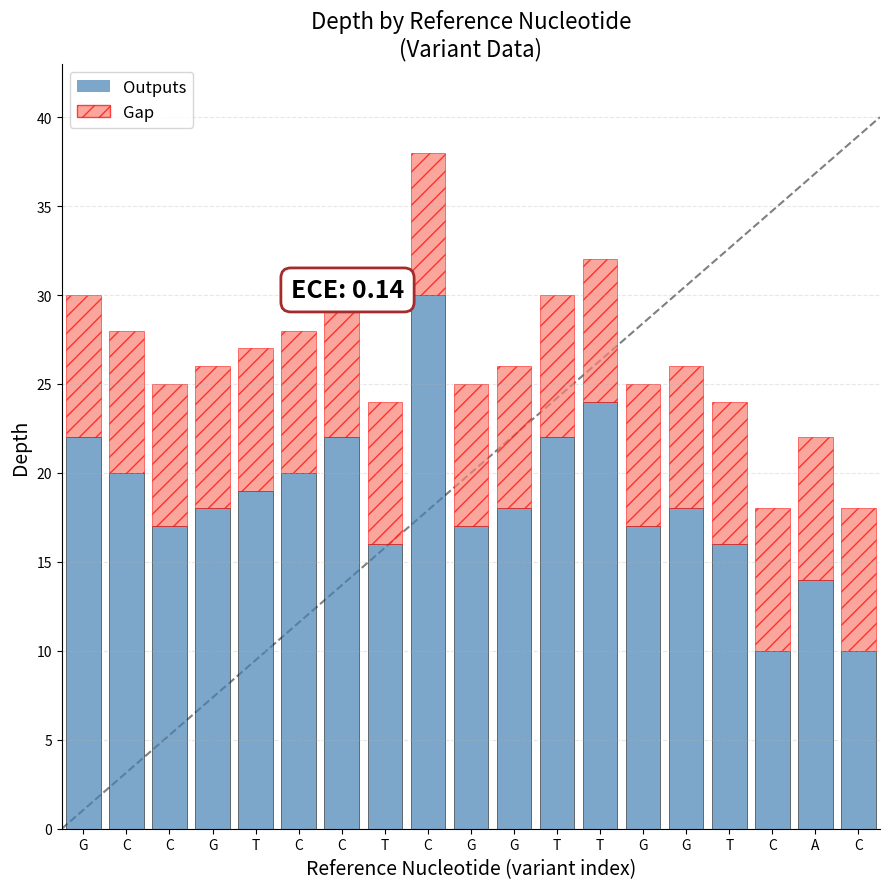

At which category is the sum across all series the highest?

C